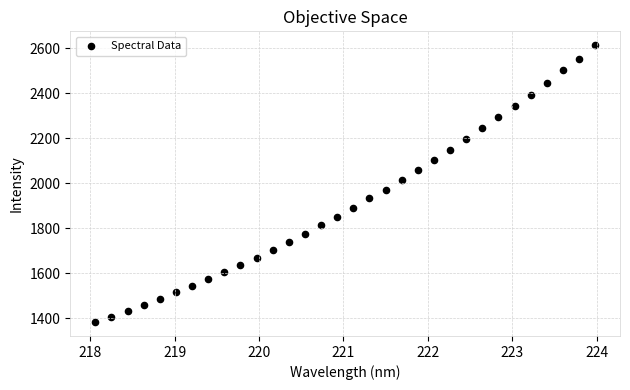

What is the range of X values (max minus min)?

5.9